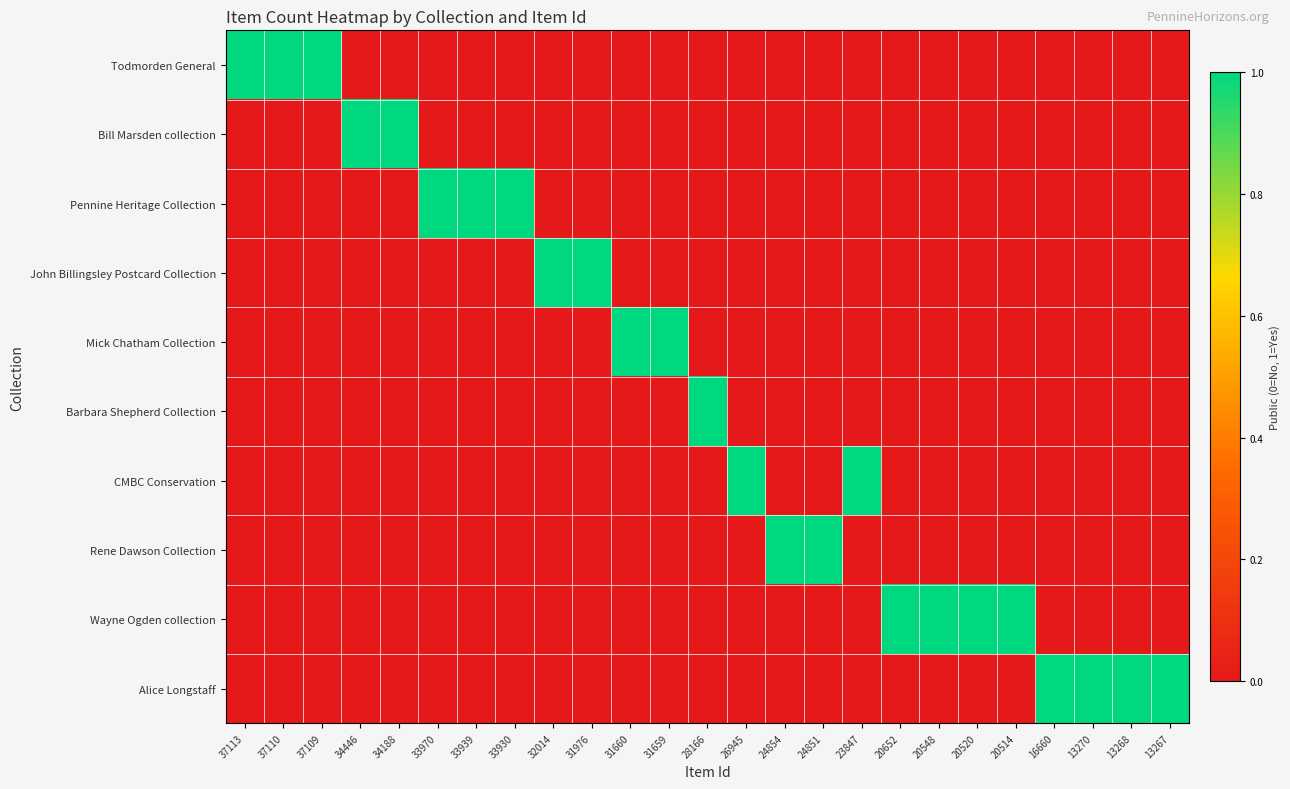

At which category is the sum across all series the highest?

37113